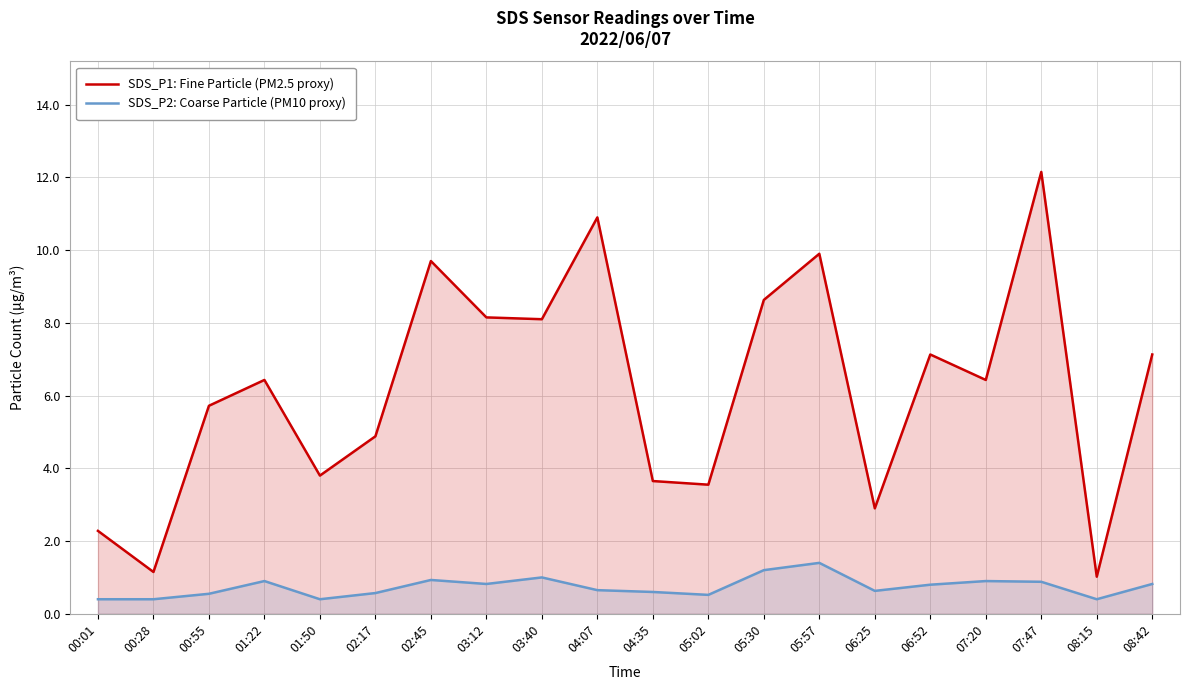

Reading left to right, extract all data points from this chart.

SDS_P1: Fine Particle (PM2.5 proxy): 2.3	1.1	5.7	6.4	3.8	4.9	9.7	8.2	8.1	10.9	3.6	3.5	8.6	9.9	2.9	7.1	6.4	12.2	1.0	7.1
SDS_P2: Coarse Particle (PM10 proxy): 0.4	0.4	0.6	0.9	0.4	0.6	0.9	0.8	1.0	0.7	0.6	0.5	1.2	1.4	0.6	0.8	0.9	0.9	0.4	0.8